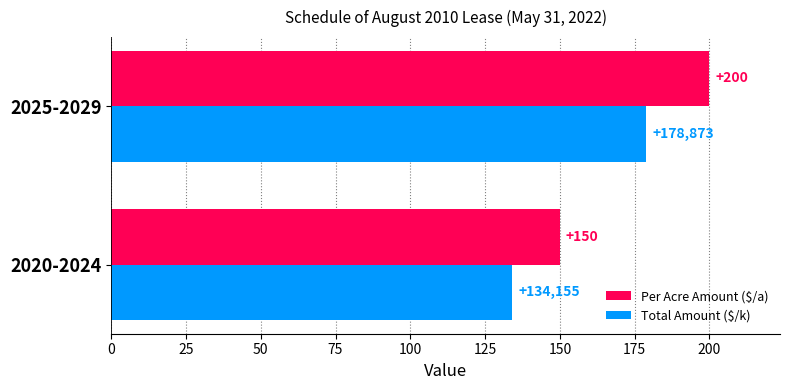

The Per Acre Amount ($/a) series shows 200.0 at 2025-2029. True or false?

True